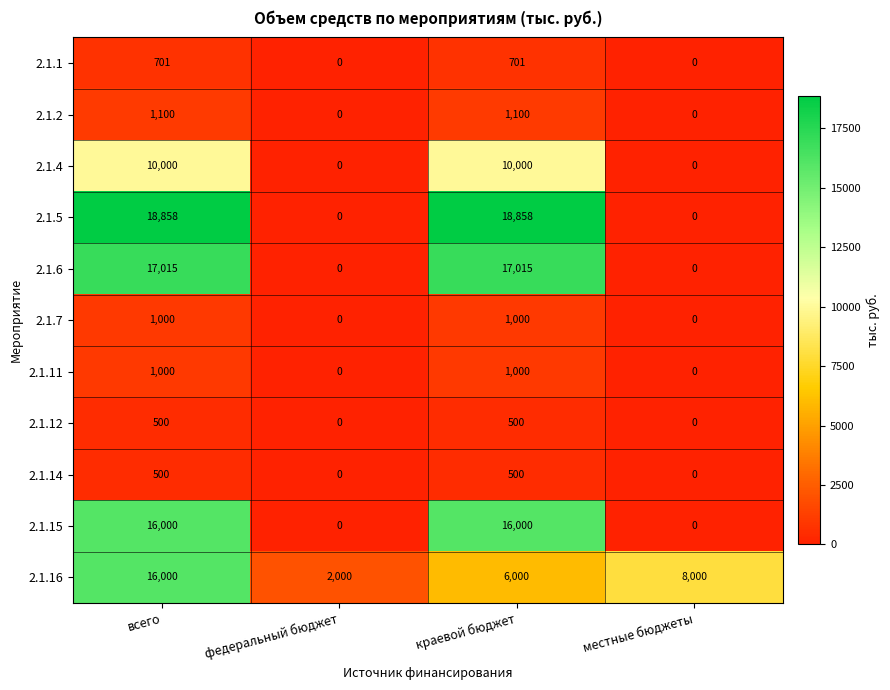

Between краевой бюджет and местные бюджеты, which series saw the biggest shift?

2.1.5